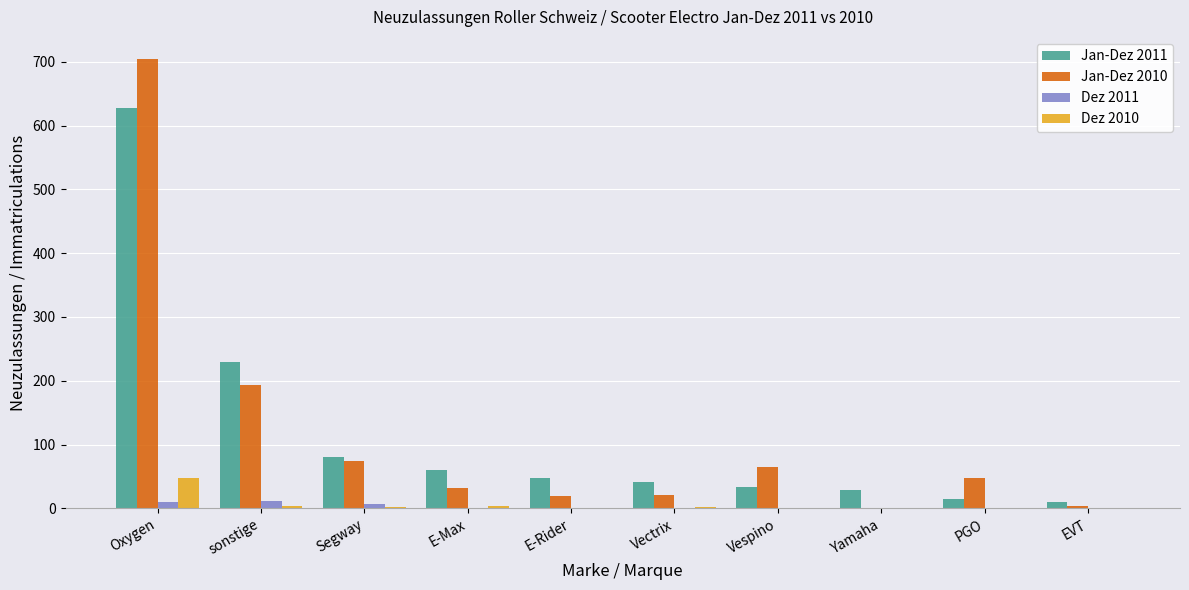

Where does the Jan-Dez 2010 series first go above 47?

Oxygen